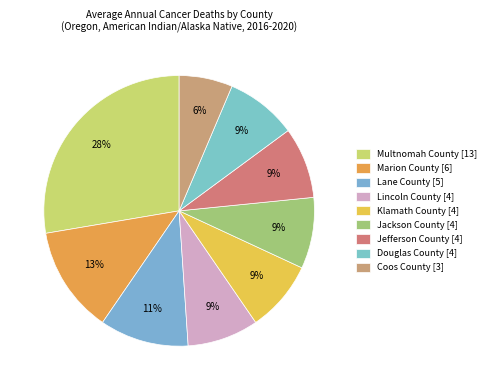

Do Klamath County and Lincoln County together represent more than half of the pie?

No